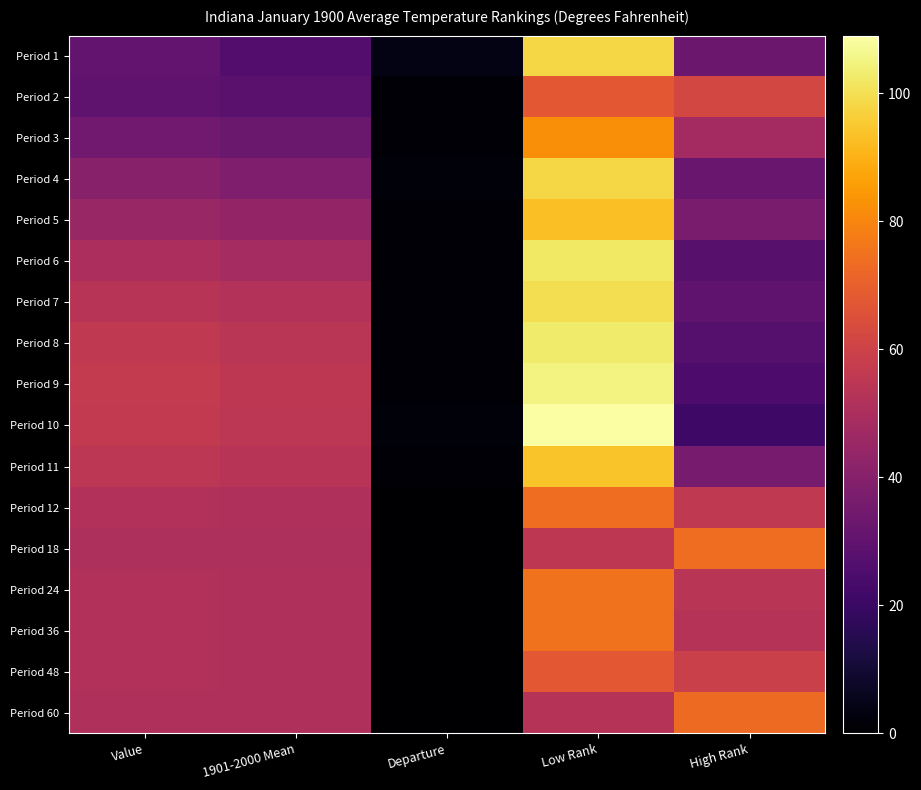

Count the number of categories in the chart.

5